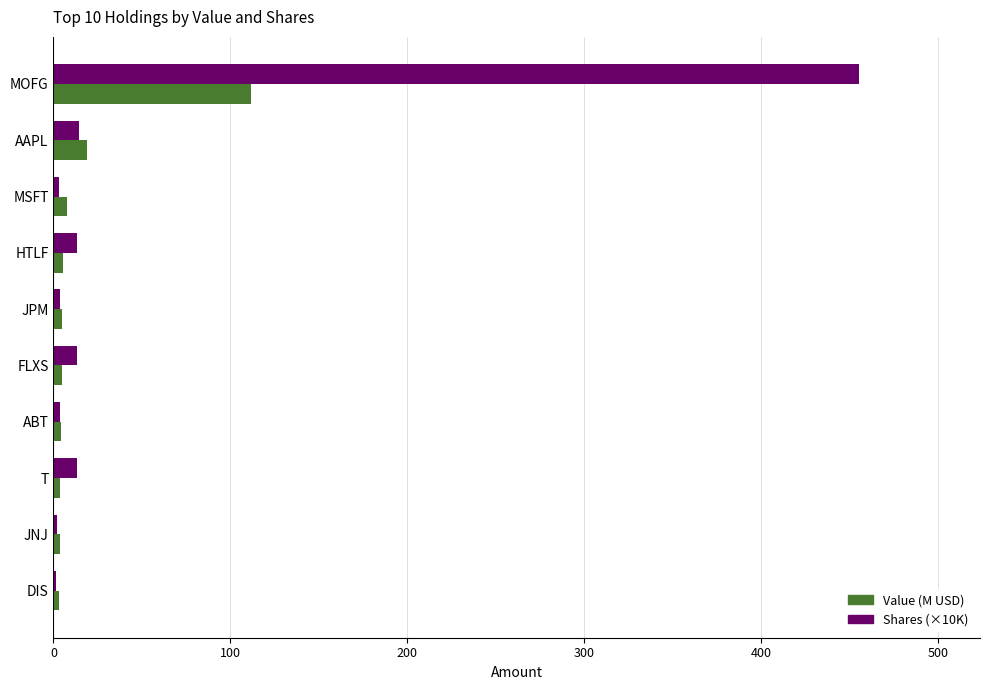

At which category is the sum across all series the highest?

MOFG